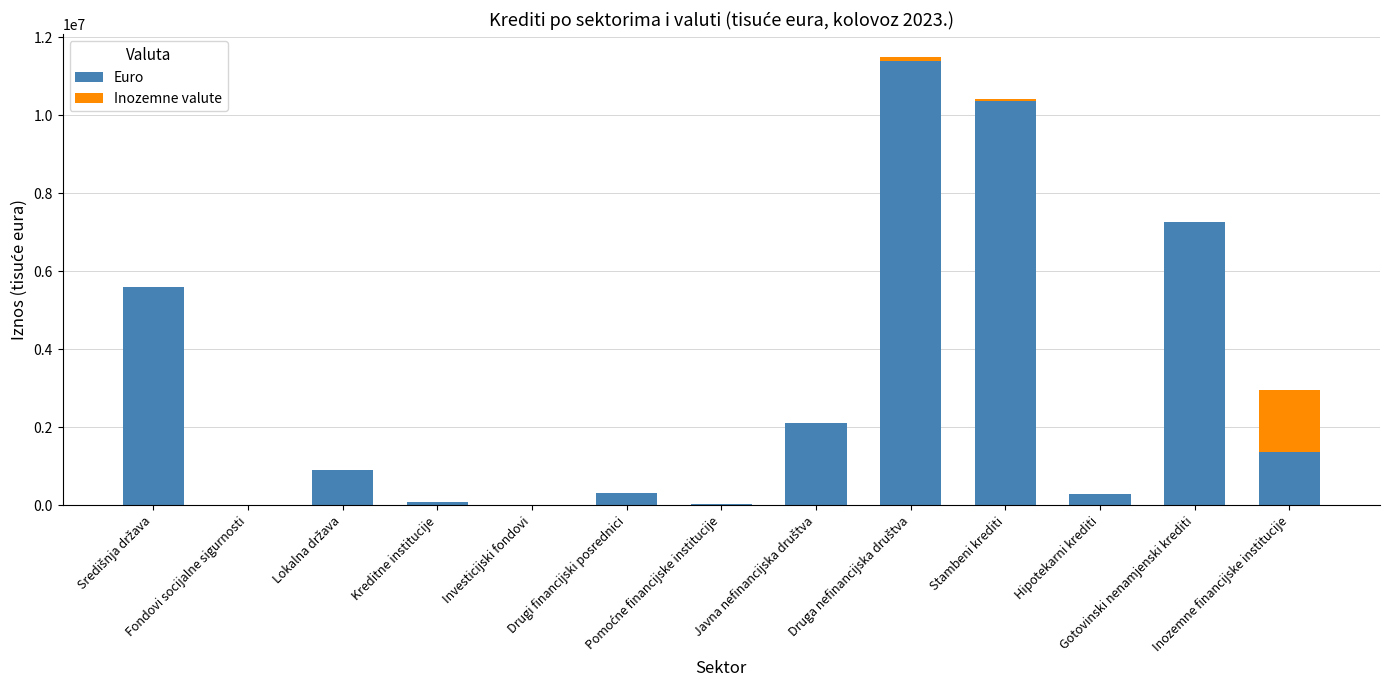

Are the bars horizontal?

No